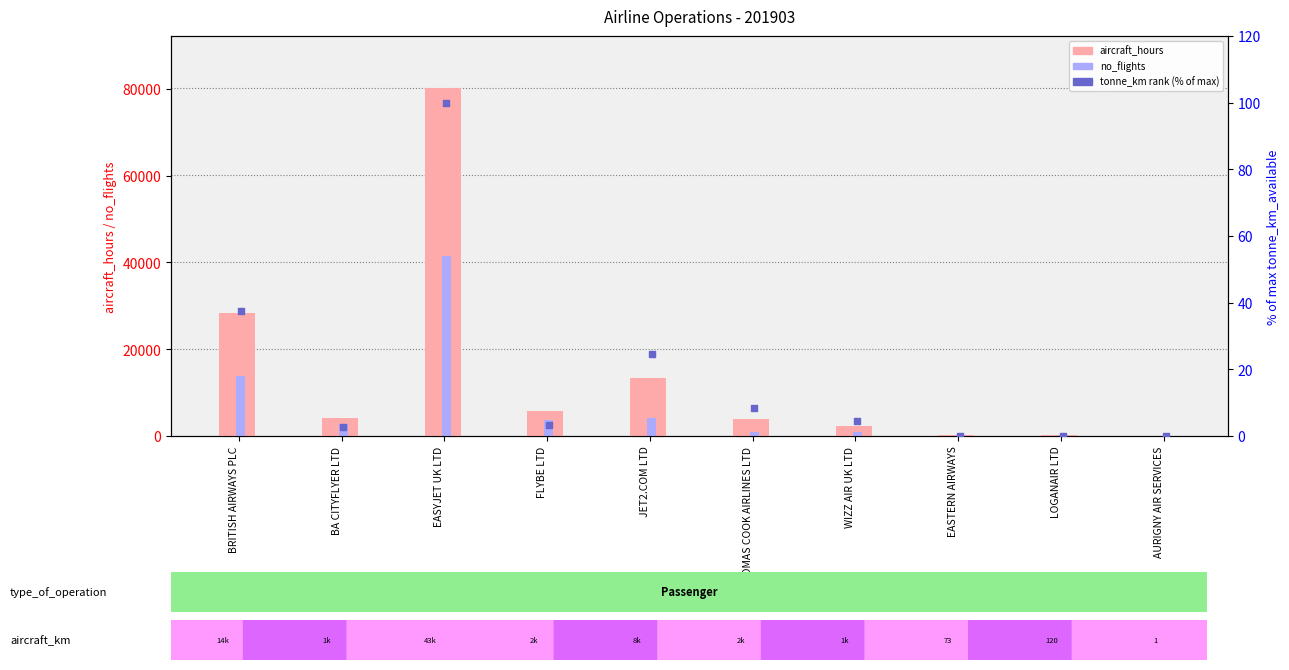

At which category is the sum across all series the highest?

EASYJET UK LTD